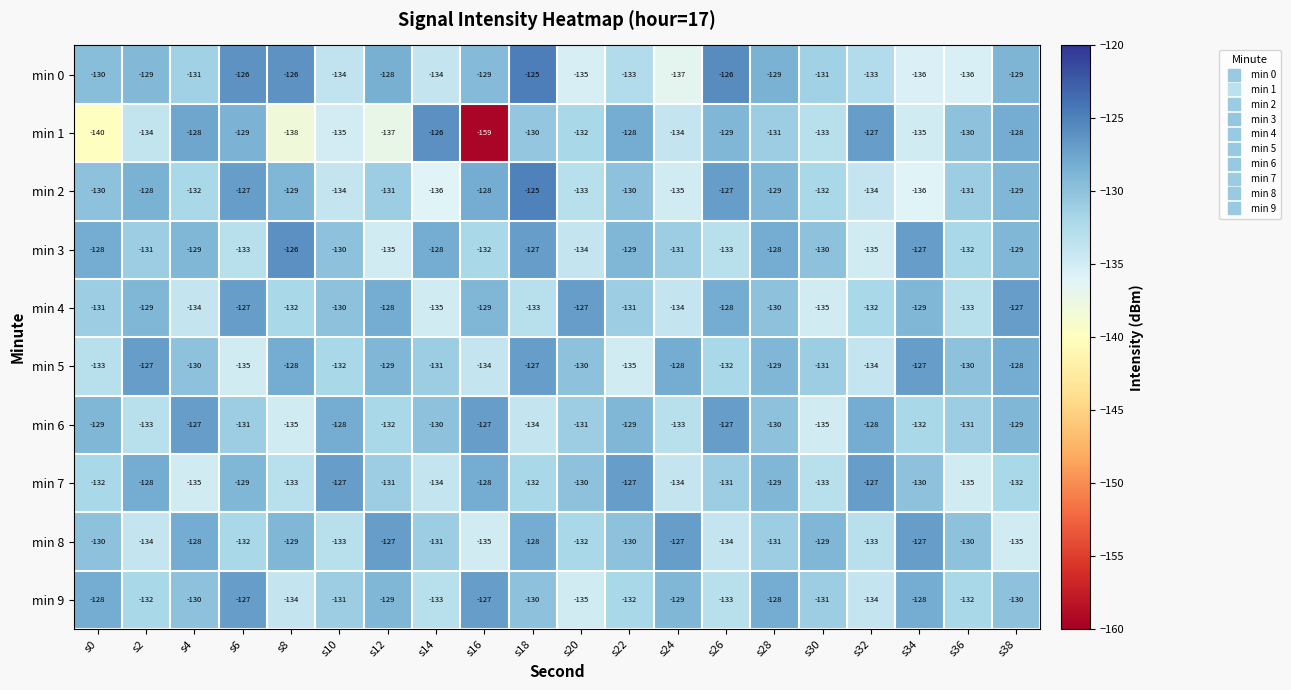

At which label does min 3 reach its peak?

s8